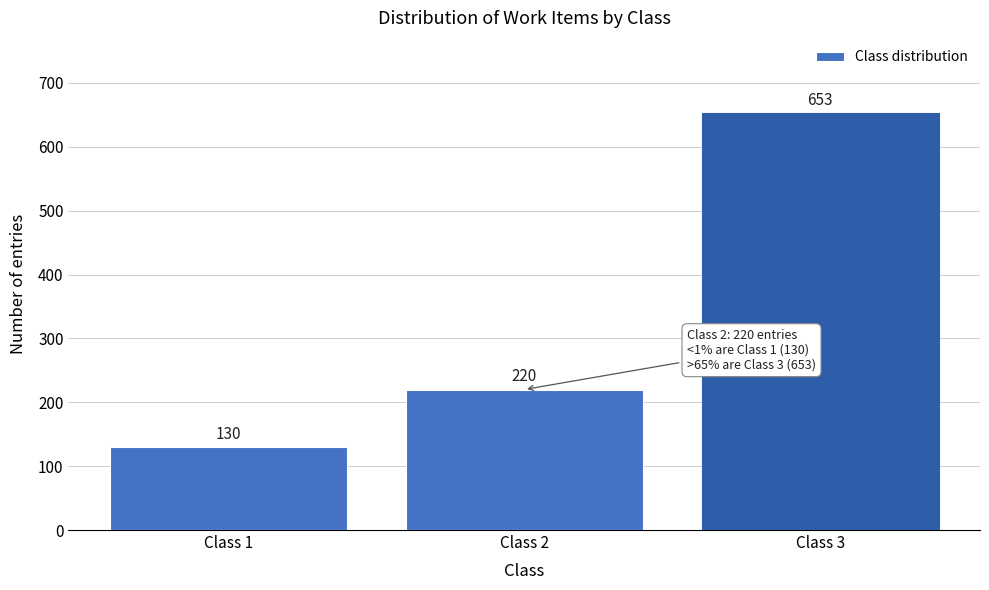

Reading left to right, extract all data points from this chart.

Class 1=130	Class 2=220	Class 3=653